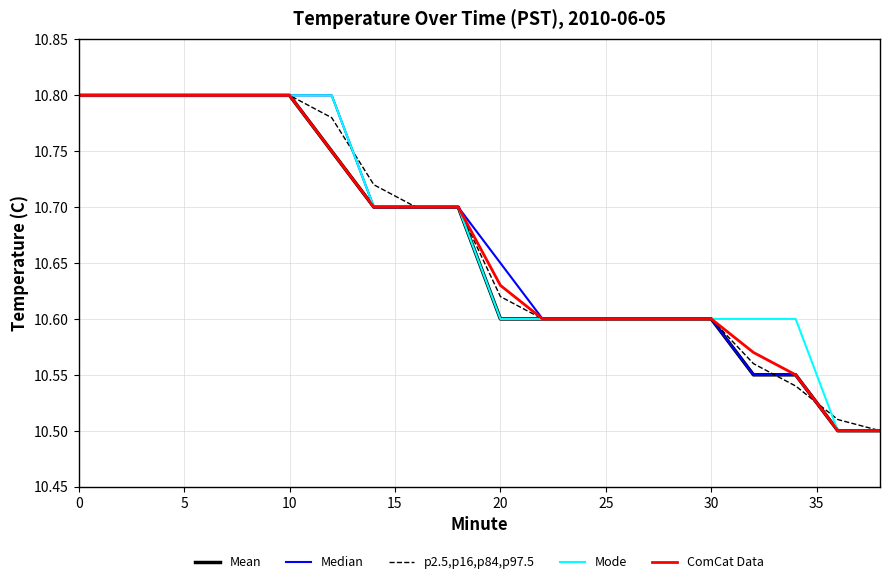

At how many categories does at least one series exceed 10?

20